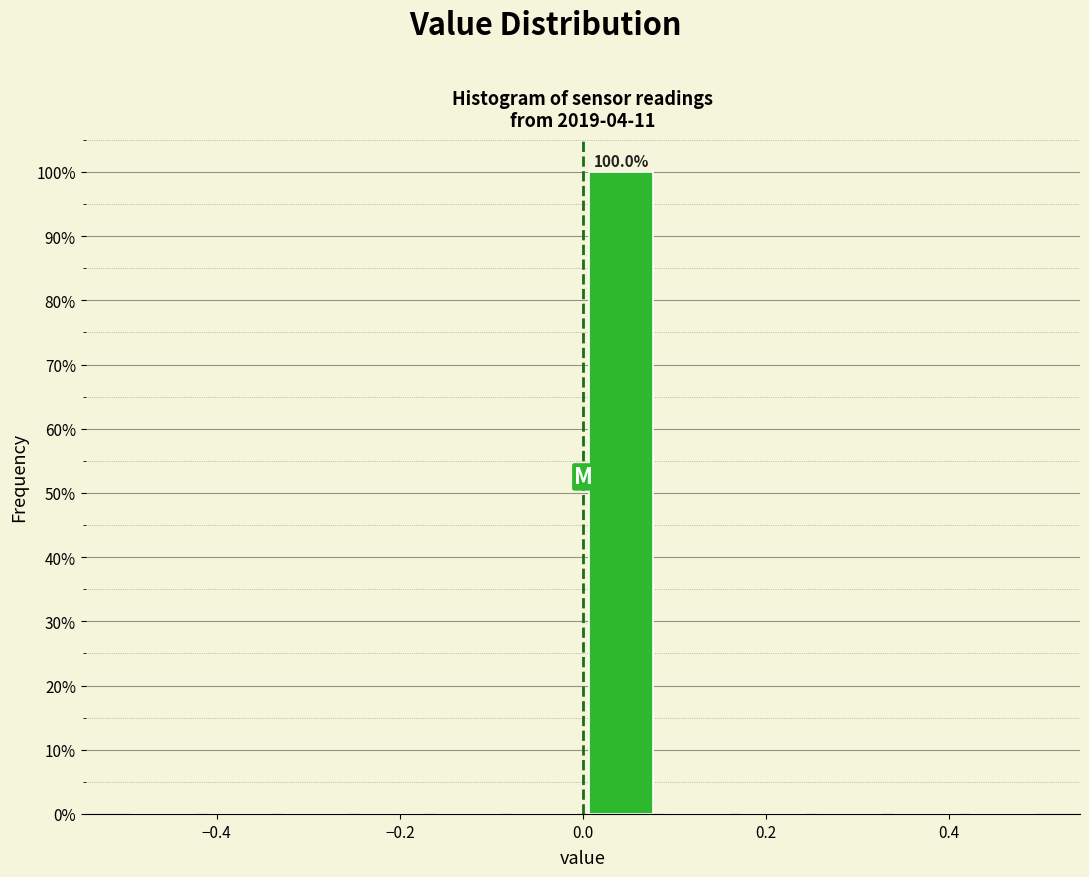

Which range on the x-axis has the tallest bar?

0.00 to 0.08